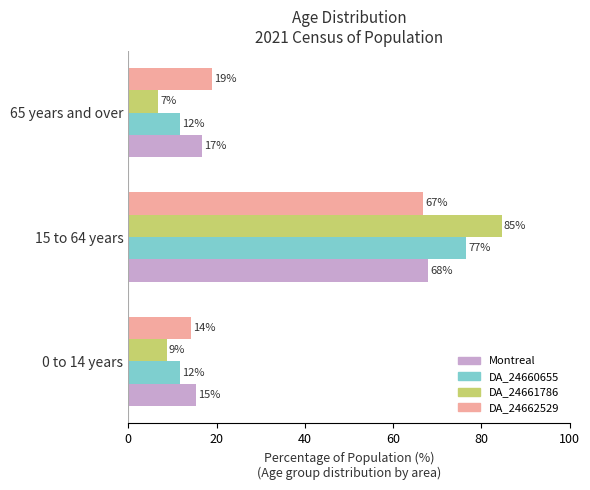

What are all the series names shown in the legend?

Montreal, DA_24660655, DA_24661786, DA_24662529